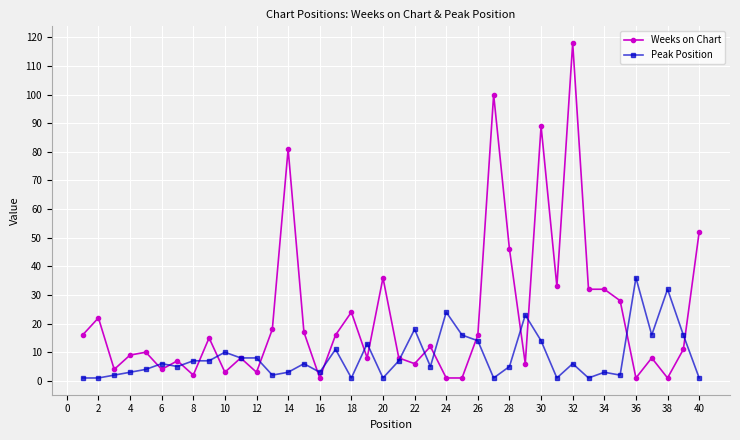

At how many categories does at least one series exceed 40?

6